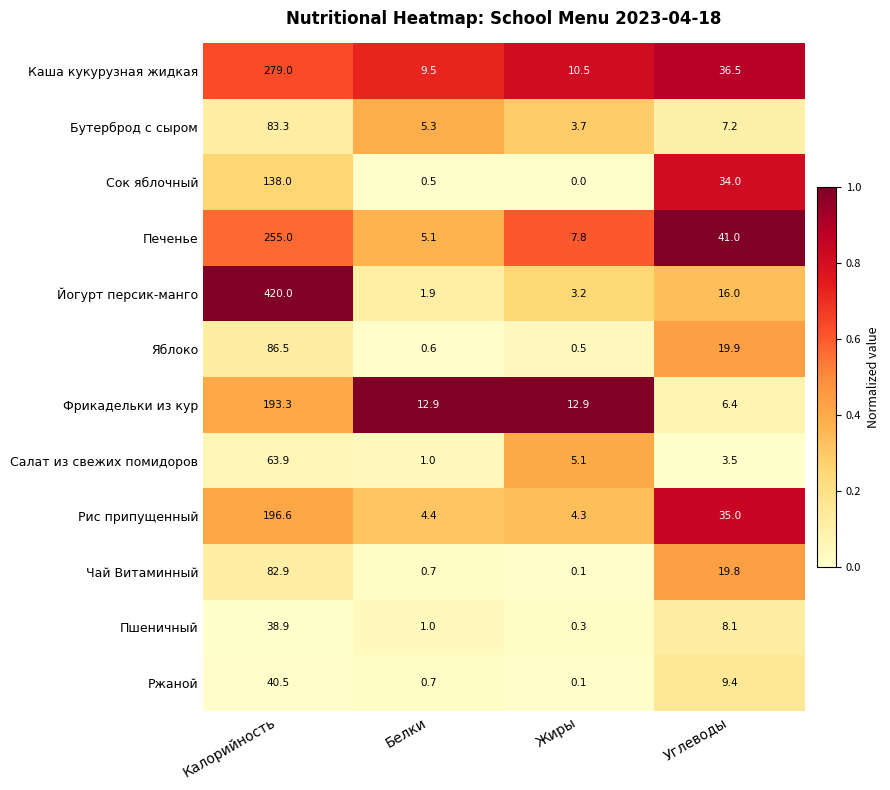

What is the sum of the Сок яблочный values at Углеводы and Белки?

34.5